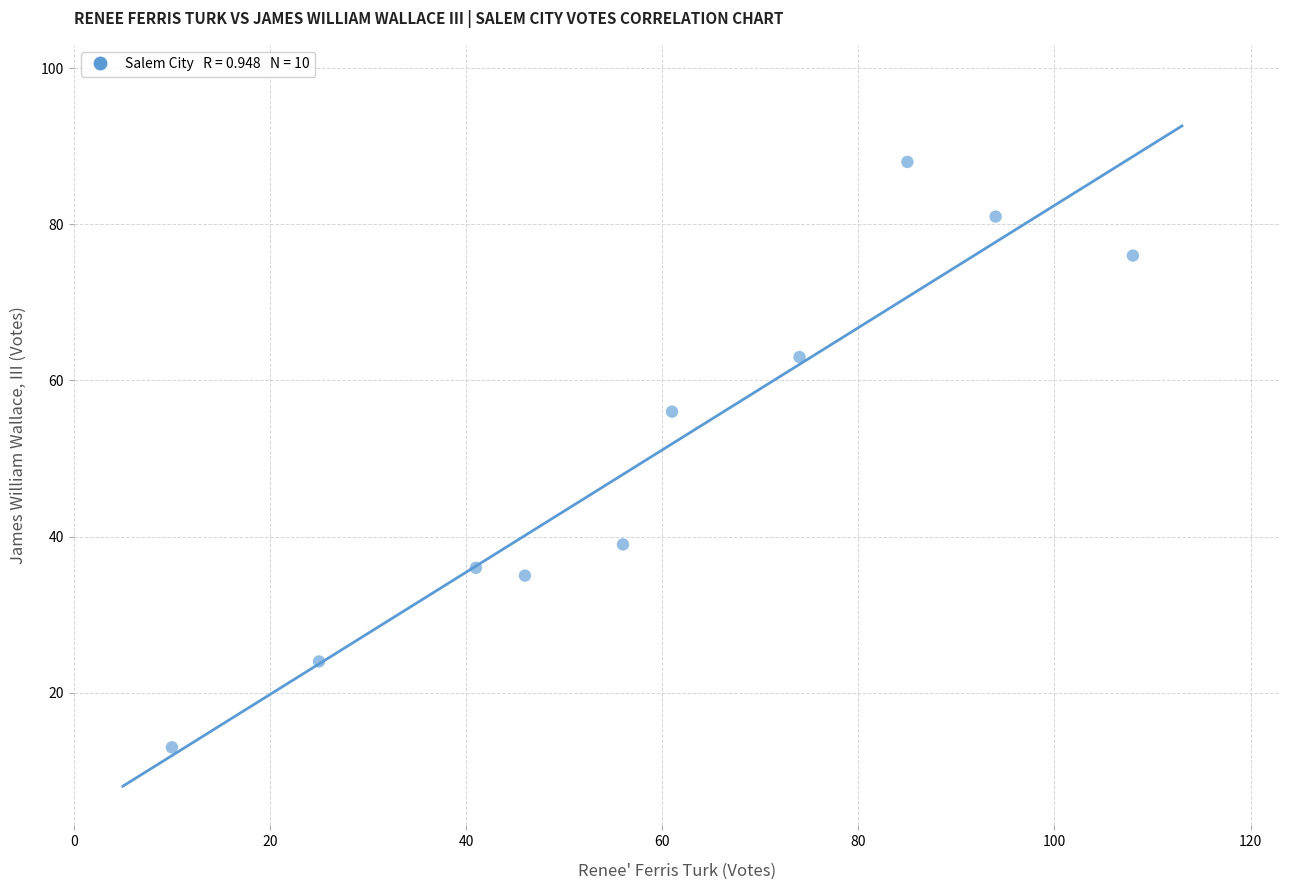

What Y value in the scatter plot is closest to 50?

56